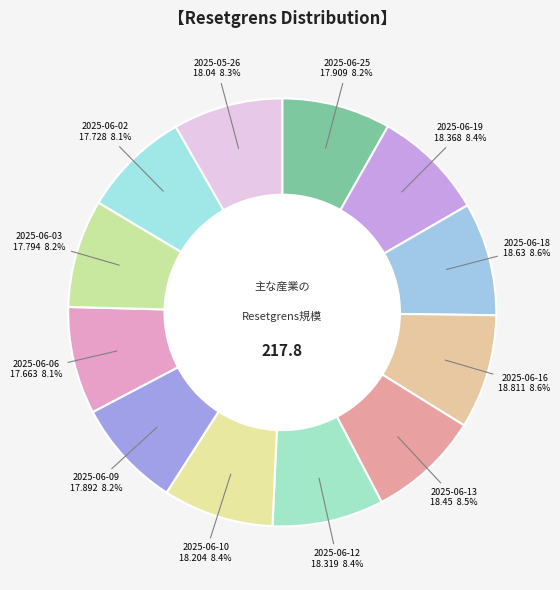

How much of the chart is everything except 2025-06-16?

91.4%